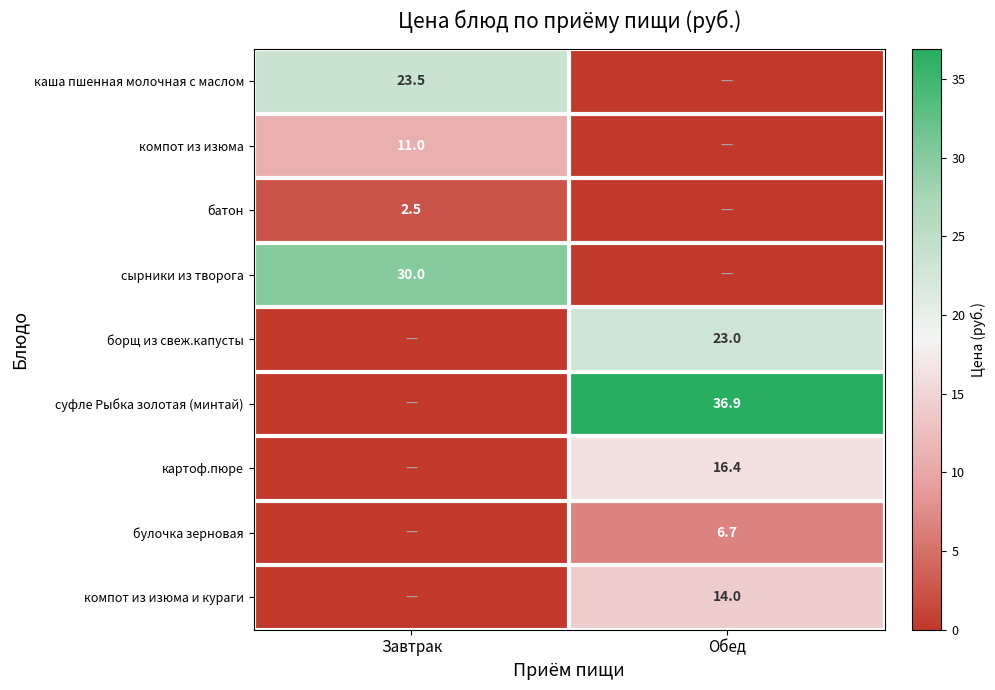

Which has a higher value, Обед or Завтрак?

Завтрак